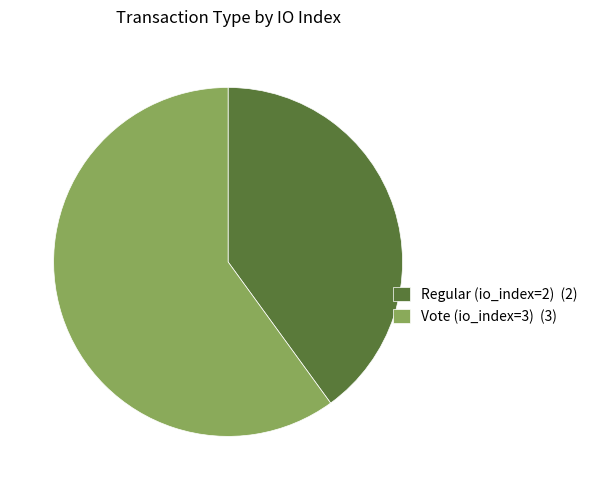

Count the number of slices in the pie.

2